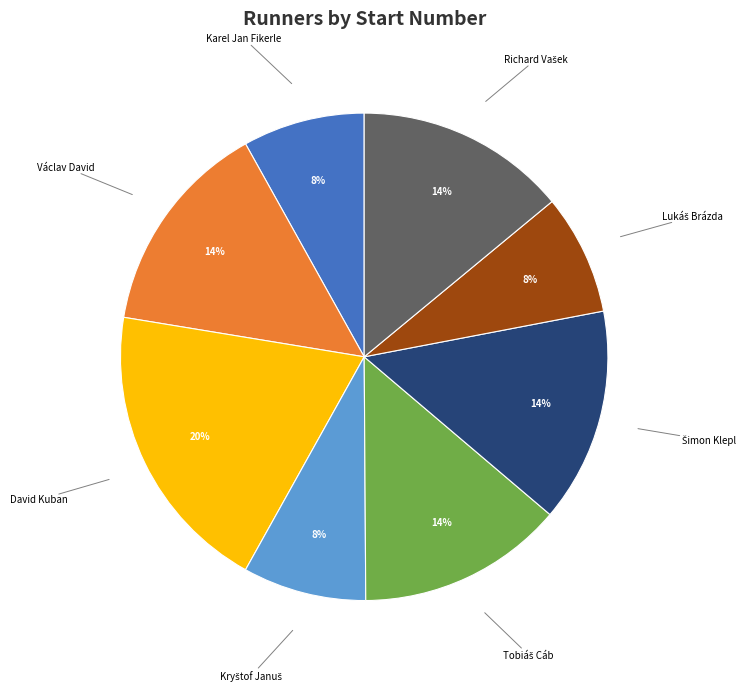

Is there a majority slice in this chart?

No